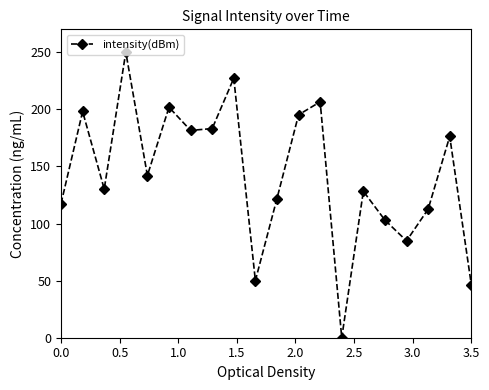

What is the value of the 20th point from the left?

46.5